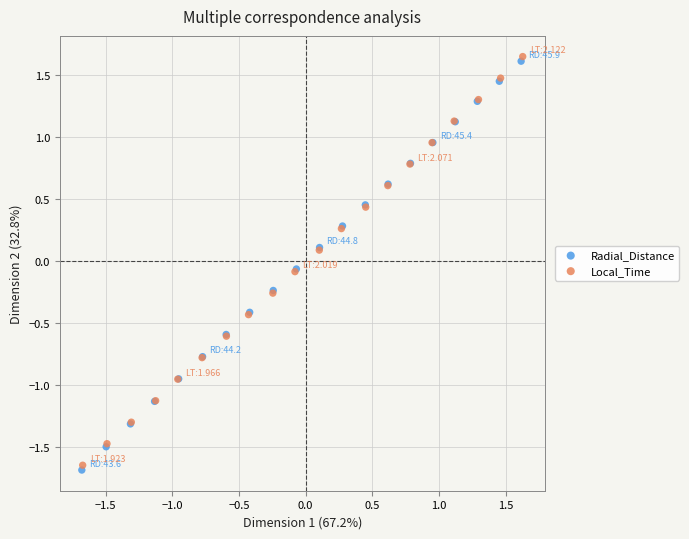

Which series has the largest Y range (max minus min)?

Radial_Distance